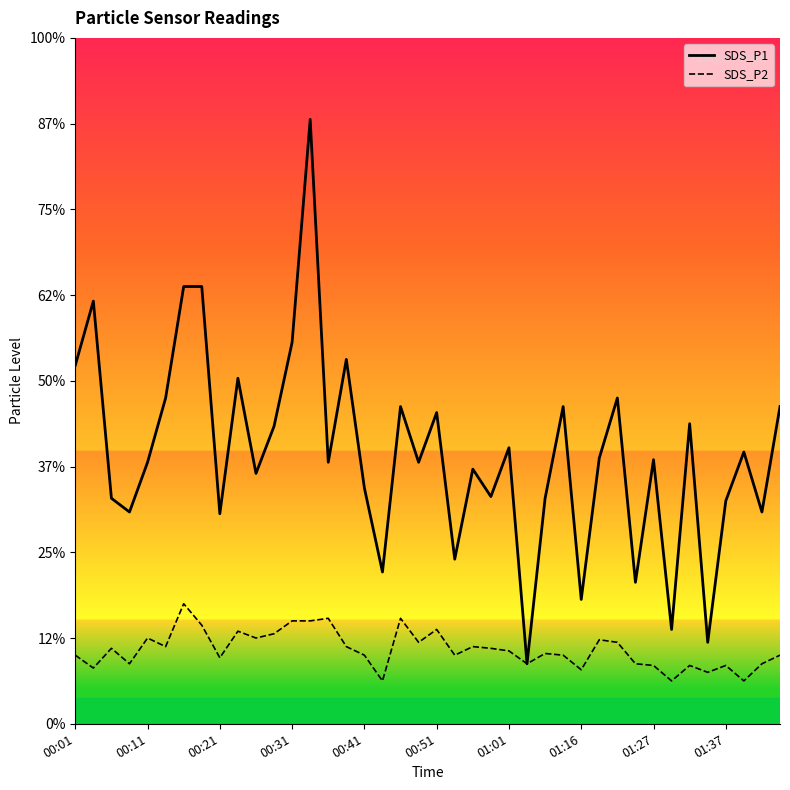

At which category does the chart reach its minimum across all series?

00:43